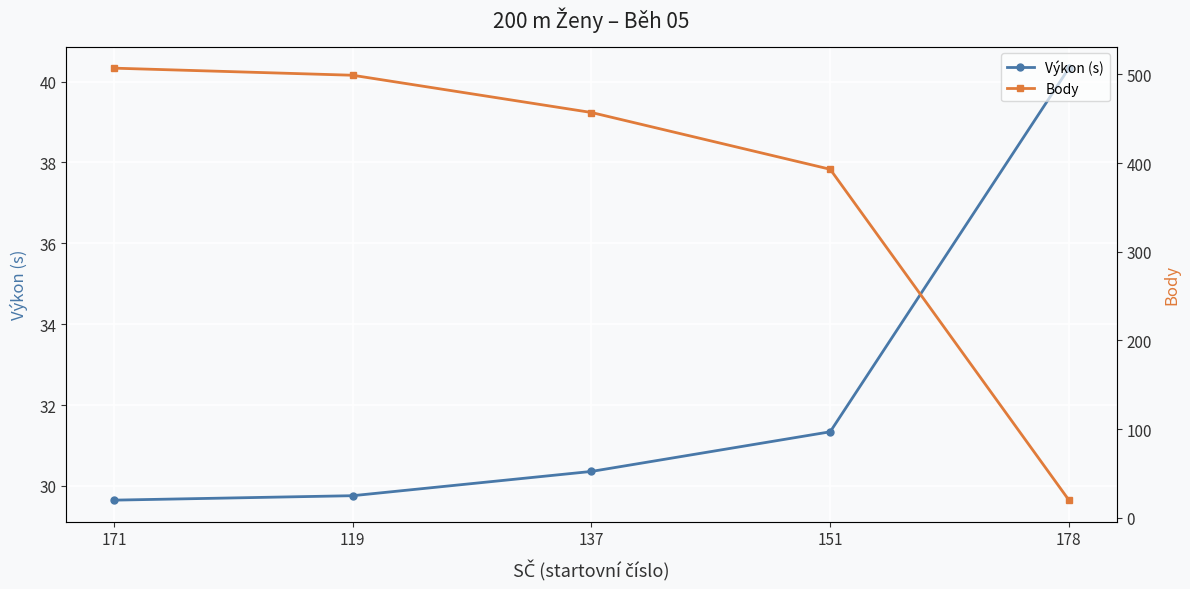

The value of Body at 119 is 499.0. True or false?

True